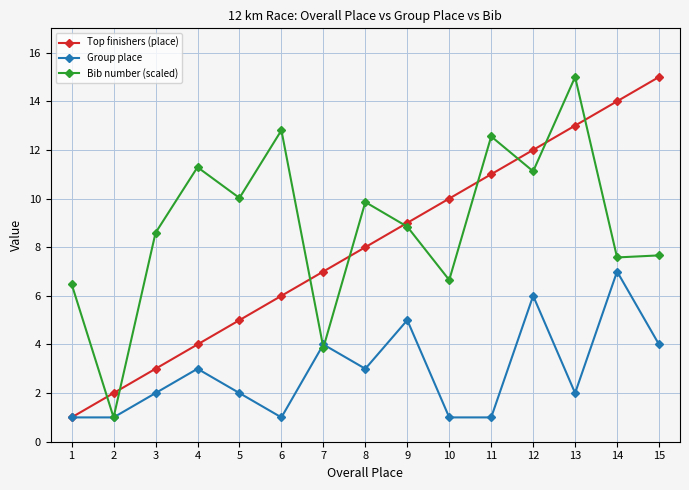

How many data points does each series have?

15